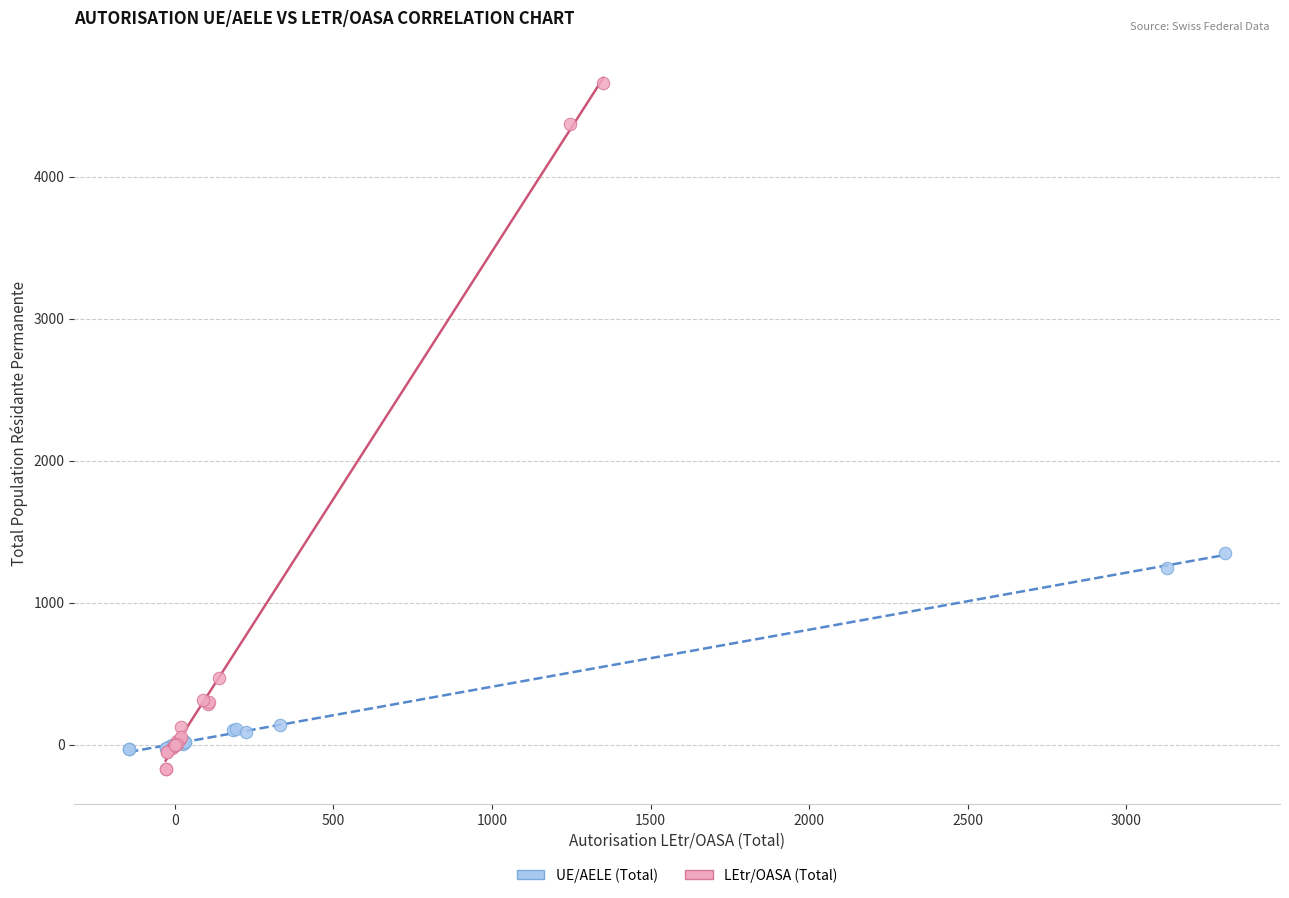

Which series has the largest Y range (max minus min)?

LEtr/OASA (Total)